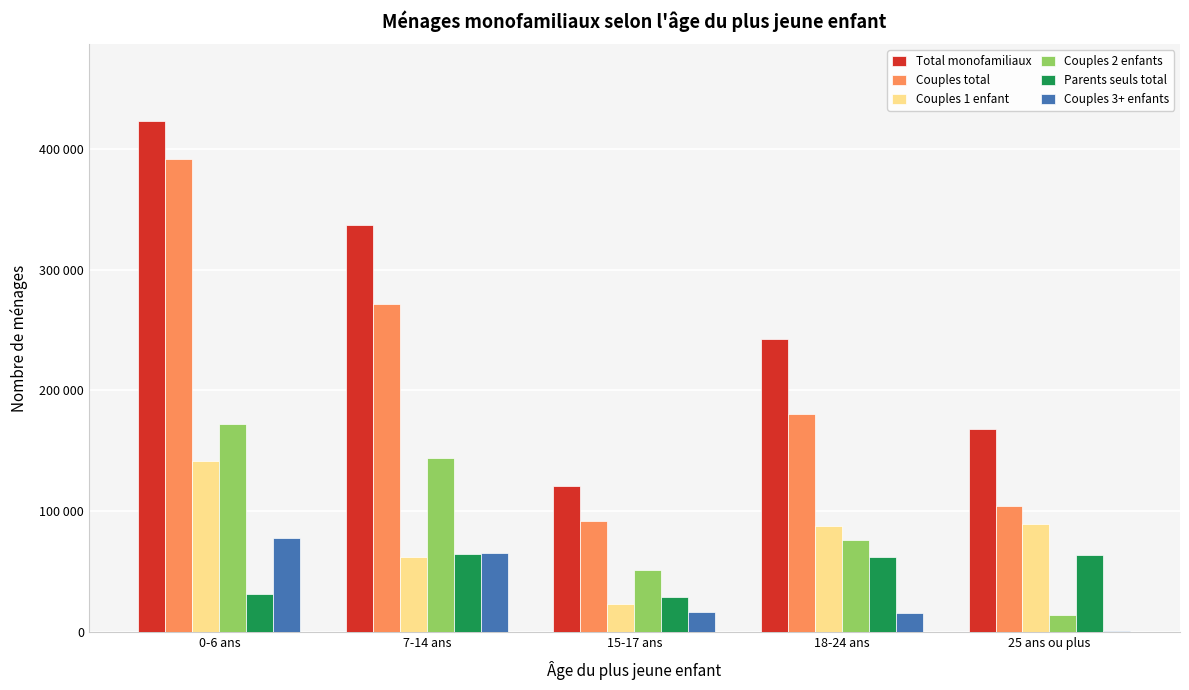

The value of Couples 3+ enfants at 15-17 ans is 3534. True or false?

False